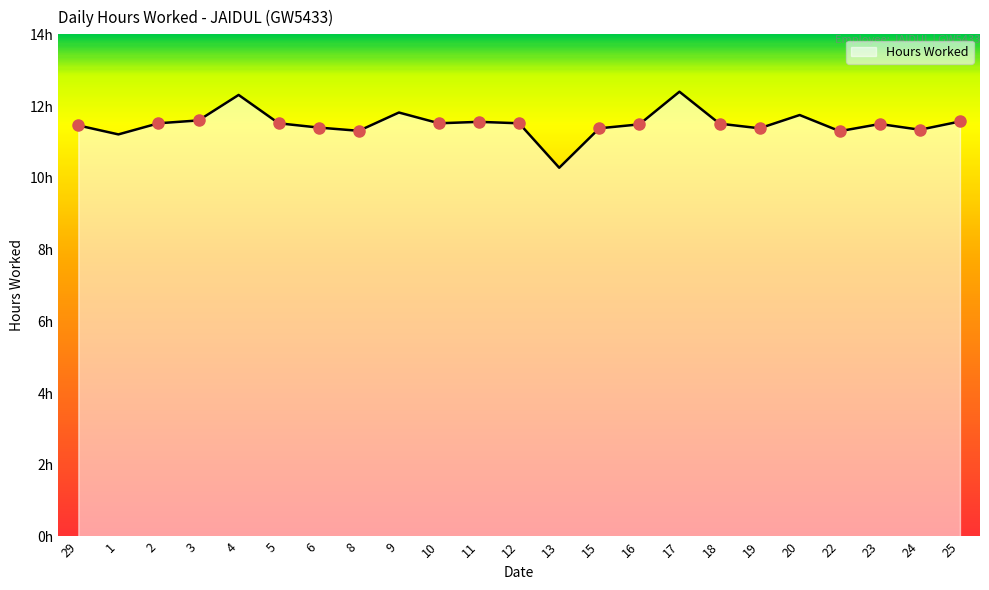

Count the number of values greater than 11.

22